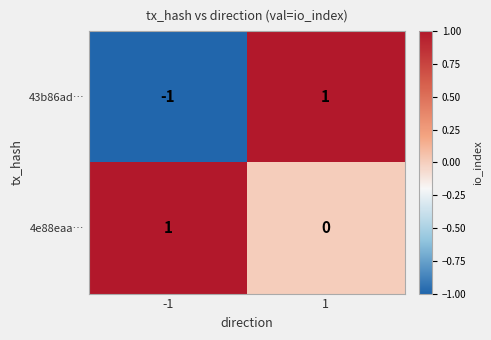

Which series has the largest range (max minus min)?

43b86ad…